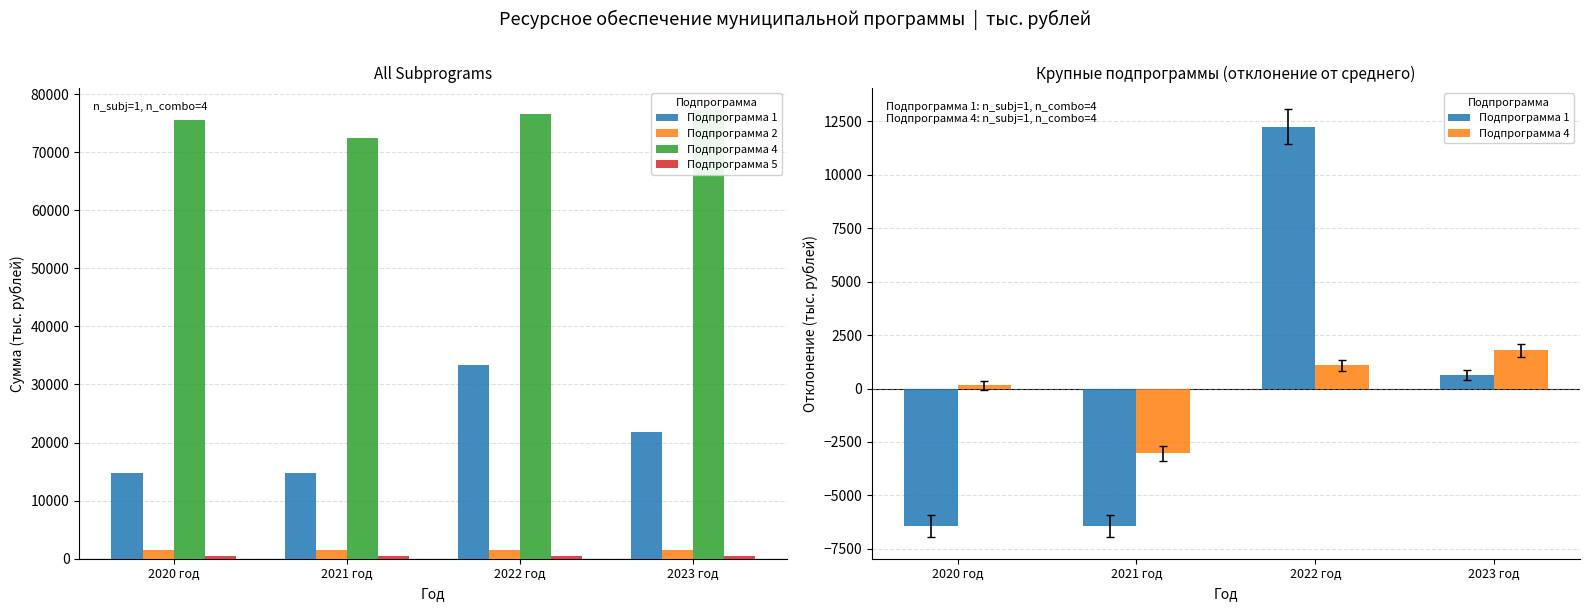

Count the number of categories in the chart.

4